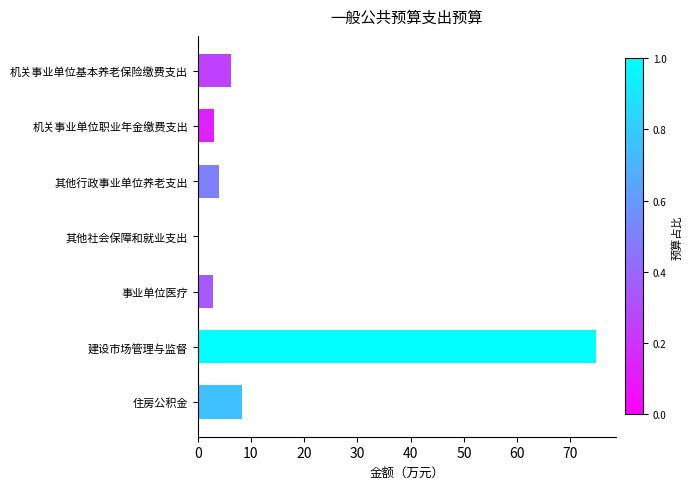

What is the sum of all values?

99.7